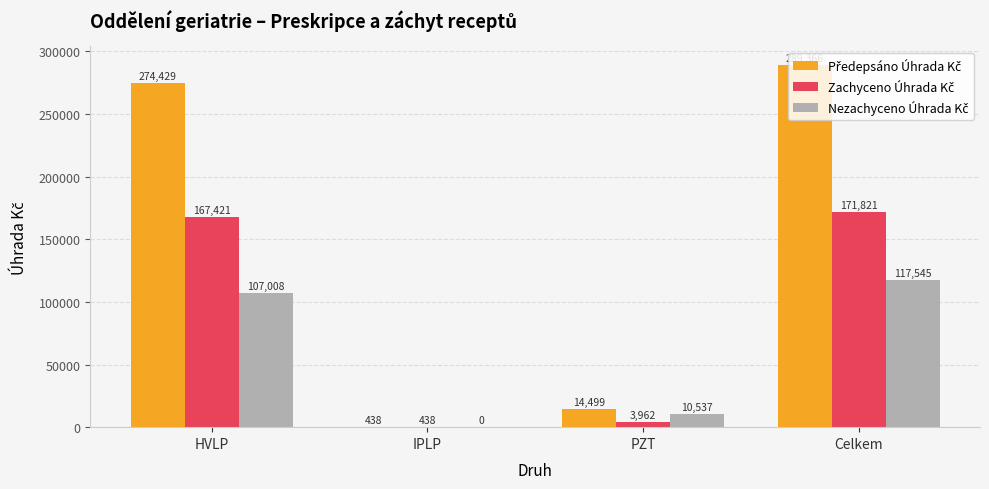

At which category is the sum across all series the highest?

Celkem